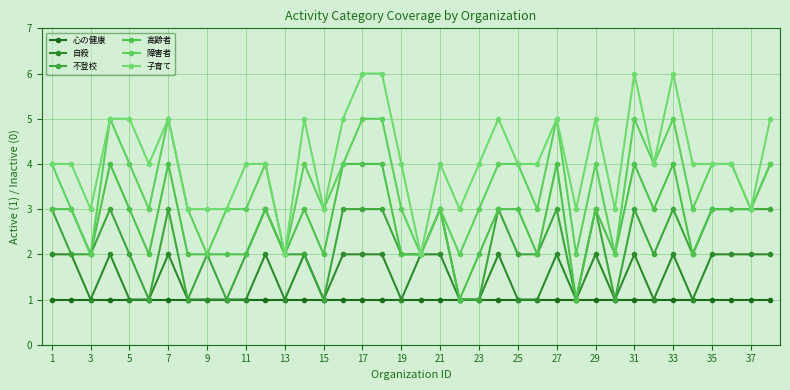

True or false: 自殺 has more than 2 points higher than both neighbors.

True